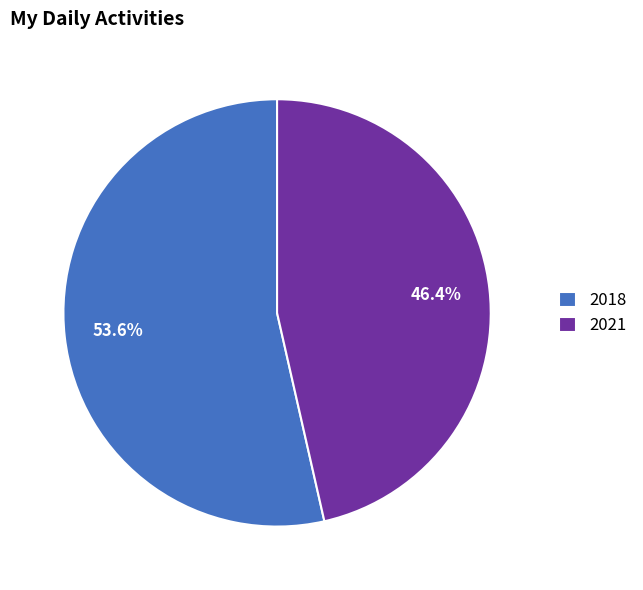

What is the majority slice?

2018